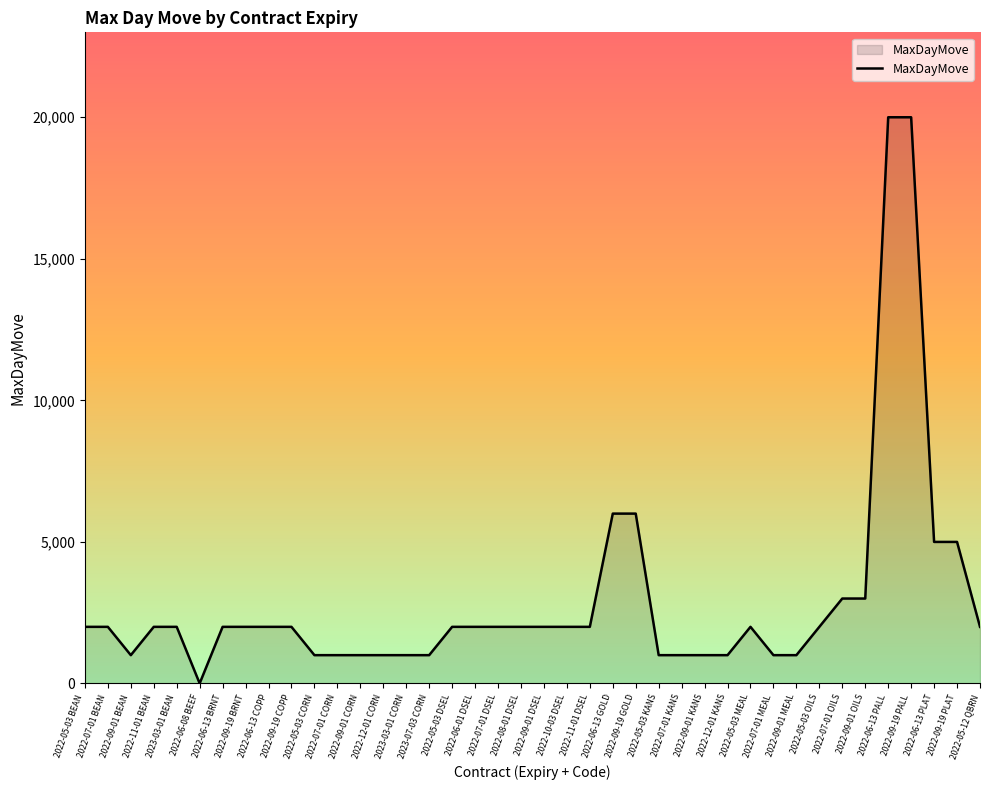

What is the greatest value displayed?

20000